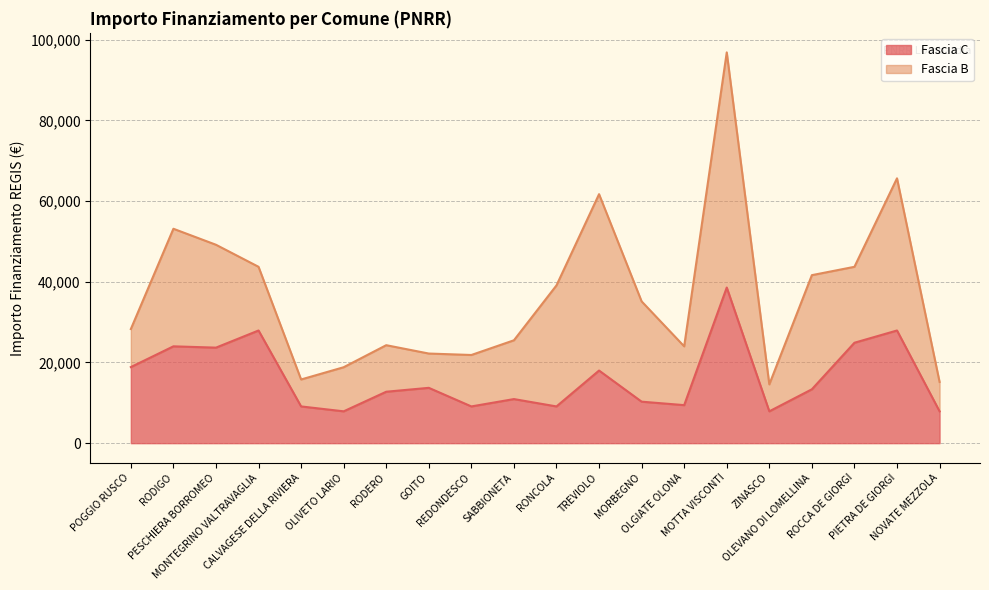

The chart shows a value of 2303 at SABBIONETA. True or false?

False